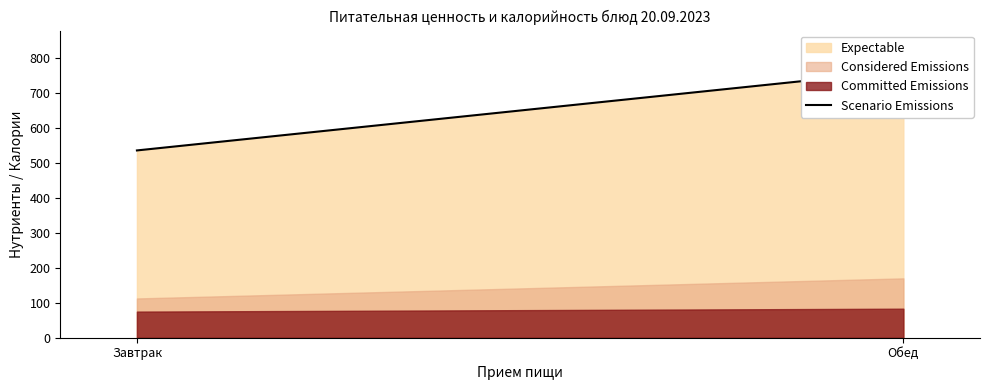

What is the label of the 2nd point from the right?

Завтрак